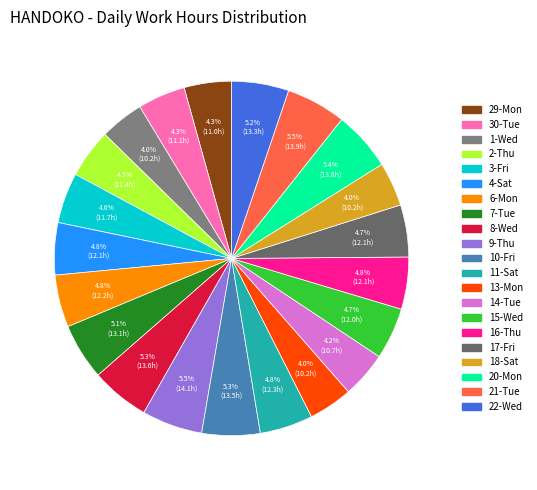

Count the number of slices in the pie.

21